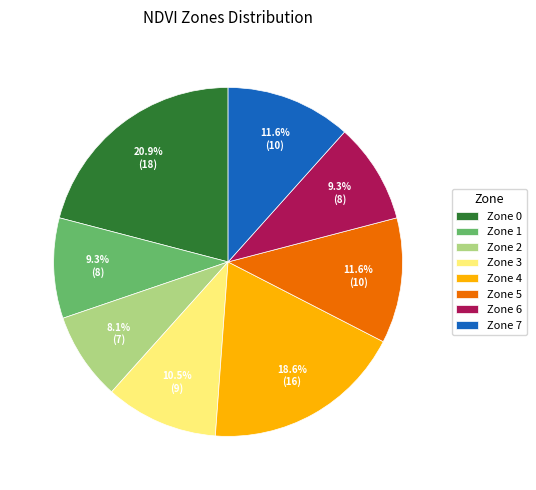

Which has a higher value, Zone 0 or Zone 2?

Zone 0